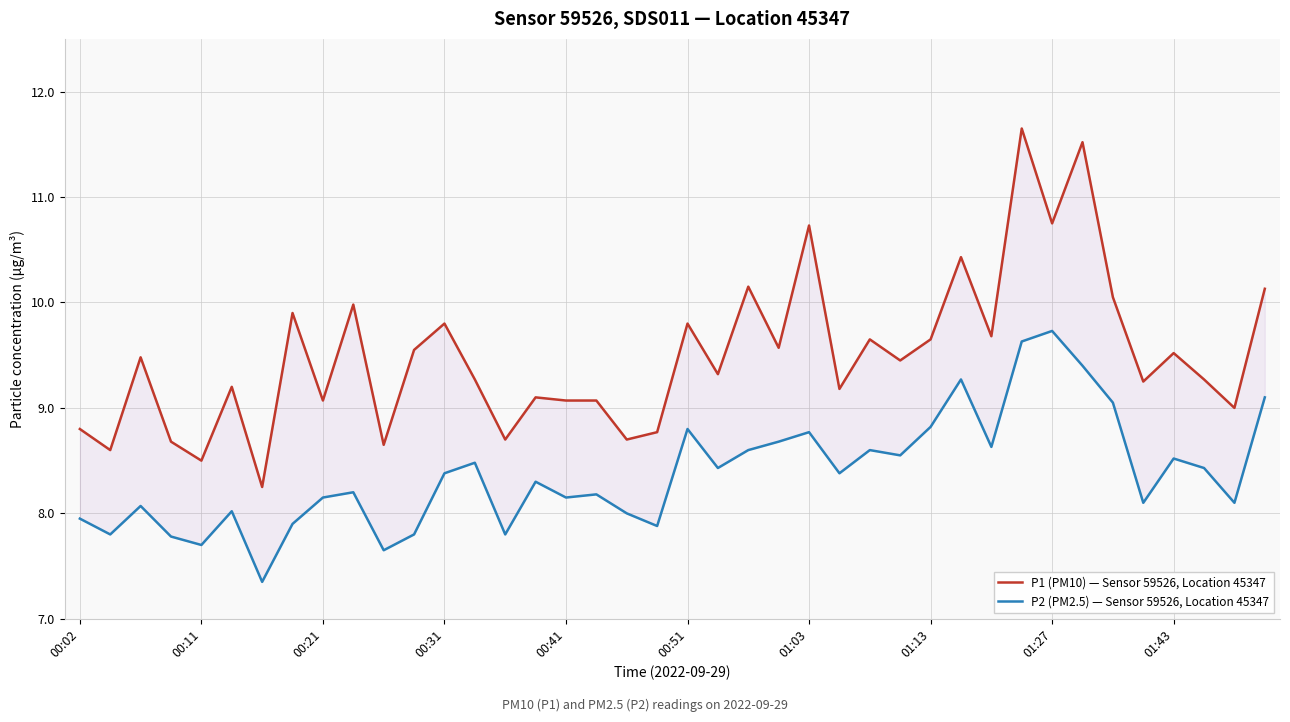

Reading left to right, what are all the values shown in this chart?

P1 (PM10) — Sensor 59526, Location 45347: 8.8	8.6	9.5	8.7	8.5	9.2	8.2	9.9	9.1	10.0	8.7	9.6	9.8	9.3	8.7	9.1	9.1	9.1	8.7	8.8	9.8	9.3	10.2	9.6	10.7	9.2	9.7	9.4	9.7	10.4	9.7	11.7	10.8	11.5	10.1	9.2	9.5	9.3	9.0	10.1
P2 (PM2.5) — Sensor 59526, Location 45347: 8.0	7.8	8.1	7.8	7.7	8.0	7.3	7.9	8.2	8.2	7.7	7.8	8.4	8.5	7.8	8.3	8.2	8.2	8.0	7.9	8.8	8.4	8.6	8.7	8.8	8.4	8.6	8.6	8.8	9.3	8.6	9.6	9.7	9.4	9.1	8.1	8.5	8.4	8.1	9.1